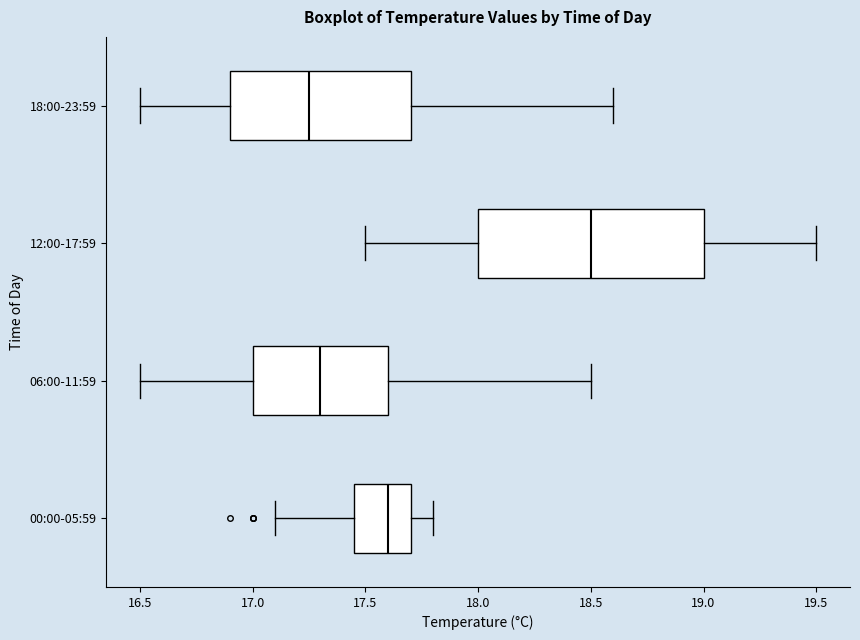

Which box has the furthest to the left median line?

18:00-23:59